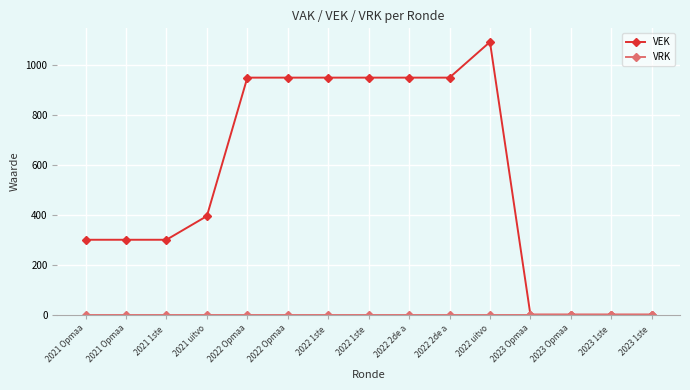

Reading left to right, extract all data points from this chart.

VEK: 2021 Opmaa=300	2021 Opmaa=300	2021 1ste =300	2021 uitvo=395	2022 Opmaa=950	2022 Opmaa=950	2022 1ste =950	2022 1ste =950	2022 2de a=950	2022 2de a=950	2022 uitvo=1093	2023 Opmaa=0	2023 Opmaa=0	2023 1ste =0	2023 1ste =0
VRK: 2021 Opmaa=0	2021 Opmaa=0	2021 1ste =0	2021 uitvo=0	2022 Opmaa=0	2022 Opmaa=0	2022 1ste =0	2022 1ste =0	2022 2de a=0	2022 2de a=0	2022 uitvo=0	2023 Opmaa=0	2023 Opmaa=0	2023 1ste =0	2023 1ste =0